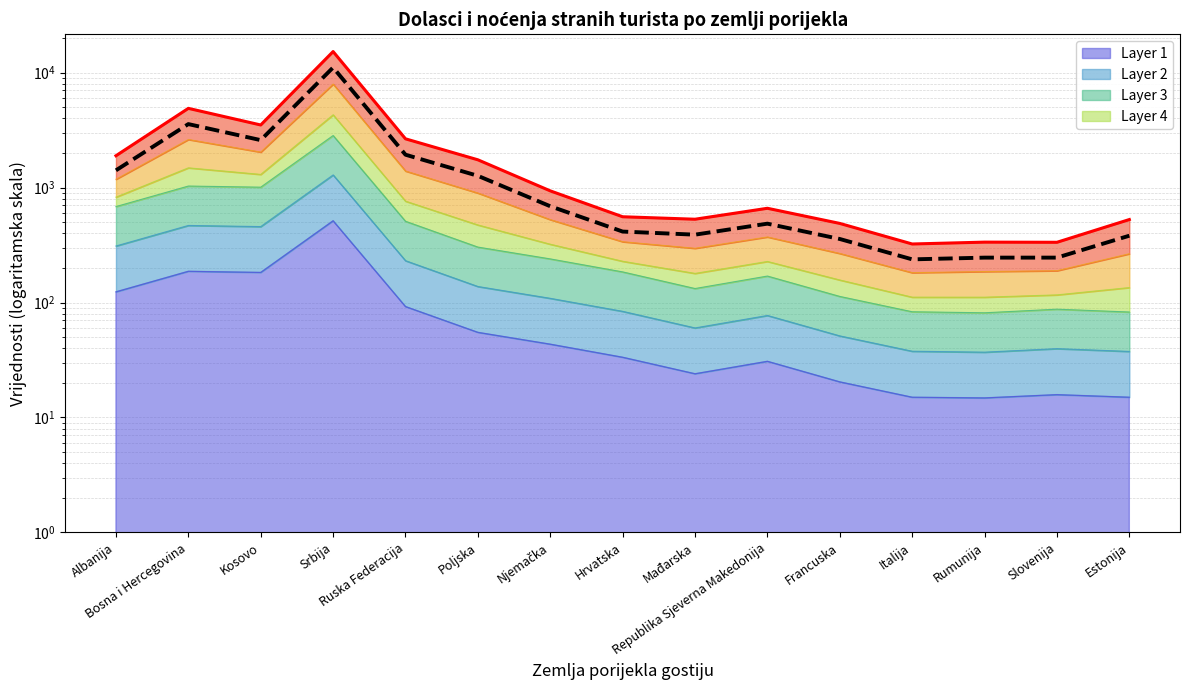

Reading right to left, transcribe all the data shown in this chart.

Noćenja (gornja granica): Estonija=526.7	Slovenija=334.0	Rumunija=335.0	Italija=322.8	Francuska=487.3	Republika Sjeverna Makedonija=660.0	Mađarska=530.1	Hrvatska=556.9	Njemačka=935.4	Poljska=1742.3	Ruska Federacija=2652.3	Srbija=15225.3	Kosovo=3499.4	Bosna i Hercegovina=4882.3	Albanija=1890.2
Dolasci (referentna): Estonija=381.1	Slovenija=245.7	Rumunija=245.6	Italija=237.3	Francuska=356.8	Republika Sjeverna Makedonija=485.0	Mađarska=389.1	Hrvatska=414.0	Njemačka=687.3	Poljska=1264.1	Ruska Federacija=1929.7	Srbija=11066.9	Kosovo=2583.8	Bosna i Hercegovina=3562.5	Albanija=1411.3